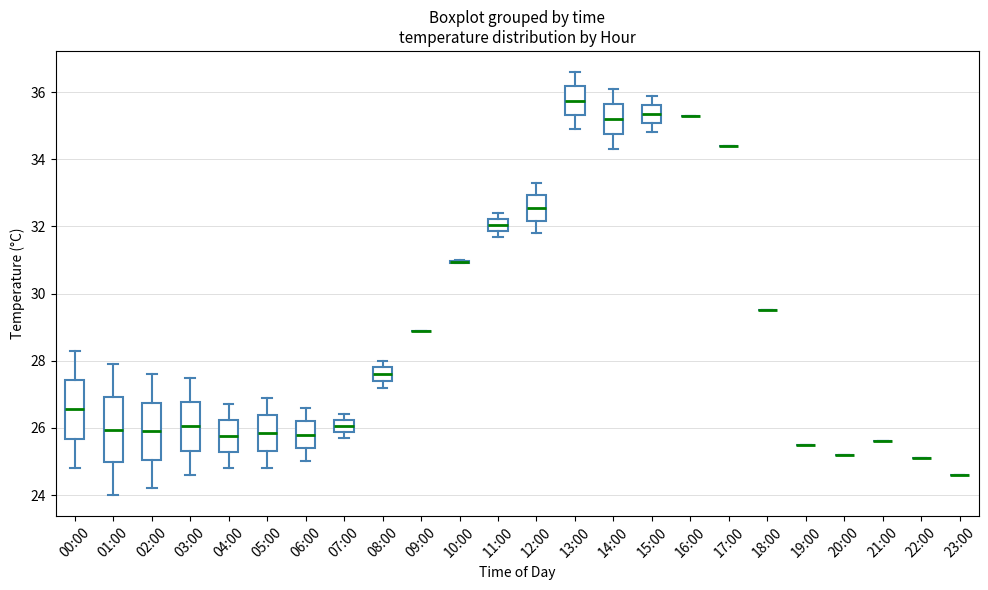

Reading left to right, read every box against the y-axis: the position of its median line, the range the box covers, and the ends of its whiskers. The values are not printed on the chart, so give them approximately, as read against the axis.

00:00: median 26.6, box 25.6 to 27.4, whiskers 24.8 to 28.4
01:00: median 26.0, box 25.0 to 27.0, whiskers 24.0 to 28.0
02:00: median 26.0, box 25.0 to 26.8, whiskers 24.2 to 27.6
03:00: median 26.0, box 25.4 to 26.8, whiskers 24.6 to 27.6
04:00: median 25.8, box 25.2 to 26.2, whiskers 24.8 to 26.8
05:00: median 25.8, box 25.4 to 26.4, whiskers 24.8 to 27.0
06:00: median 25.8, box 25.4 to 26.2, whiskers 25.0 to 26.6
07:00: median 26.0, box 25.8 to 26.2, whiskers 25.8 (below the box's lower edge) to 26.4
08:00: median 27.6, box 27.4 to 27.8, whiskers 27.2 to 28.0
09:00: box collapsed to a line at 29.0, whiskers 29.0 to 29.0
10:00: box collapsed to a line at 31.0, whiskers 31.0 to 31.0
11:00: median 32.0, box 31.8 to 32.2, whiskers 31.8 (just below the box's lower edge) to 32.4
12:00: median 32.6, box 32.2 to 33.0, whiskers 31.8 to 33.4
13:00: median 35.8, box 35.4 to 36.2, whiskers 35.0 to 36.6
14:00: median 35.2, box 34.8 to 35.6, whiskers 34.4 to 36.2
15:00: median 35.4, box 35.0 to 35.6, whiskers 34.8 to 36.0
16:00: box collapsed to a line at 35.4, whiskers 35.4 to 35.4
17:00: box collapsed to a line at 34.4, whiskers 34.4 to 34.4
18:00: box collapsed to a line at 29.6, whiskers 29.6 to 29.6
19:00: box collapsed to a line at 25.6, whiskers 25.6 to 25.6
20:00: box collapsed to a line at 25.2, whiskers 25.2 to 25.2
21:00: box collapsed to a line at 25.6, whiskers 25.6 to 25.6
22:00: box collapsed to a line at 25.2, whiskers 25.2 to 25.2
23:00: box collapsed to a line at 24.6, whiskers 24.6 to 24.6